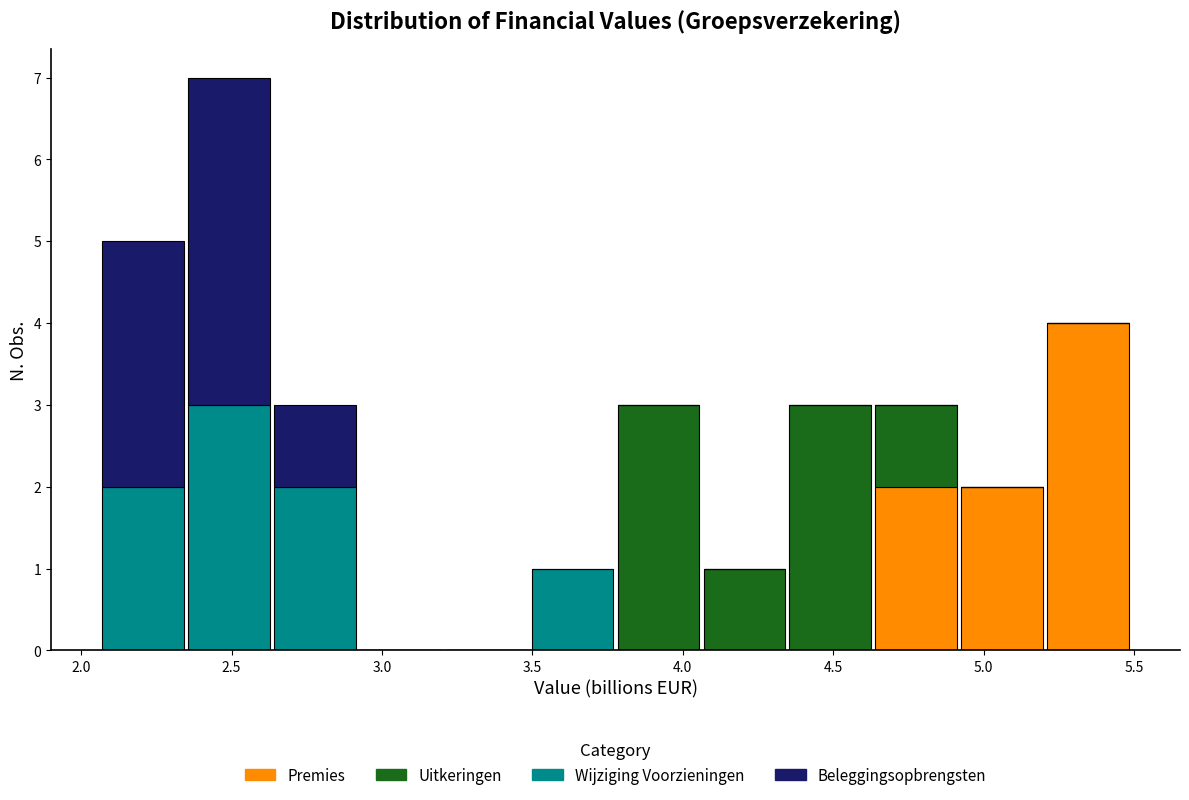

What is the total height of the stacked bar covering 3.50 to 3.80 on the x-axis? Neither the bar edges nor the heights are printed on the chart, so give them approximately, as read against the axes.

1